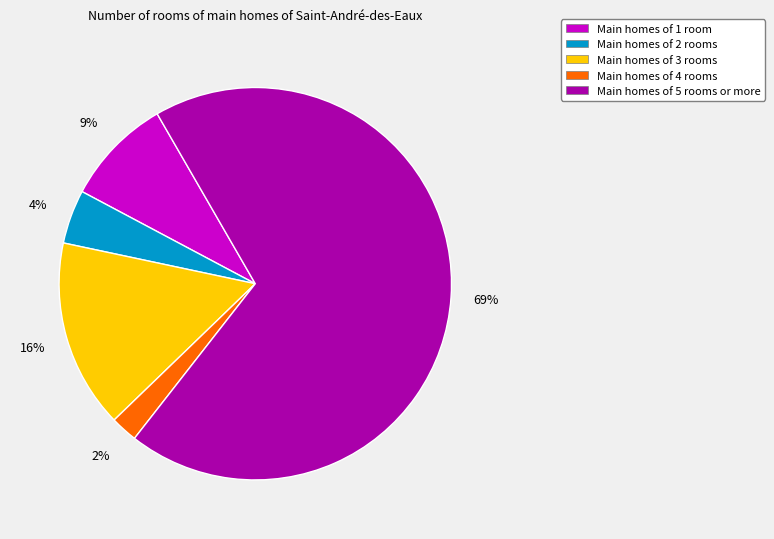

Is there any slice that represents more than half of the pie?

Yes